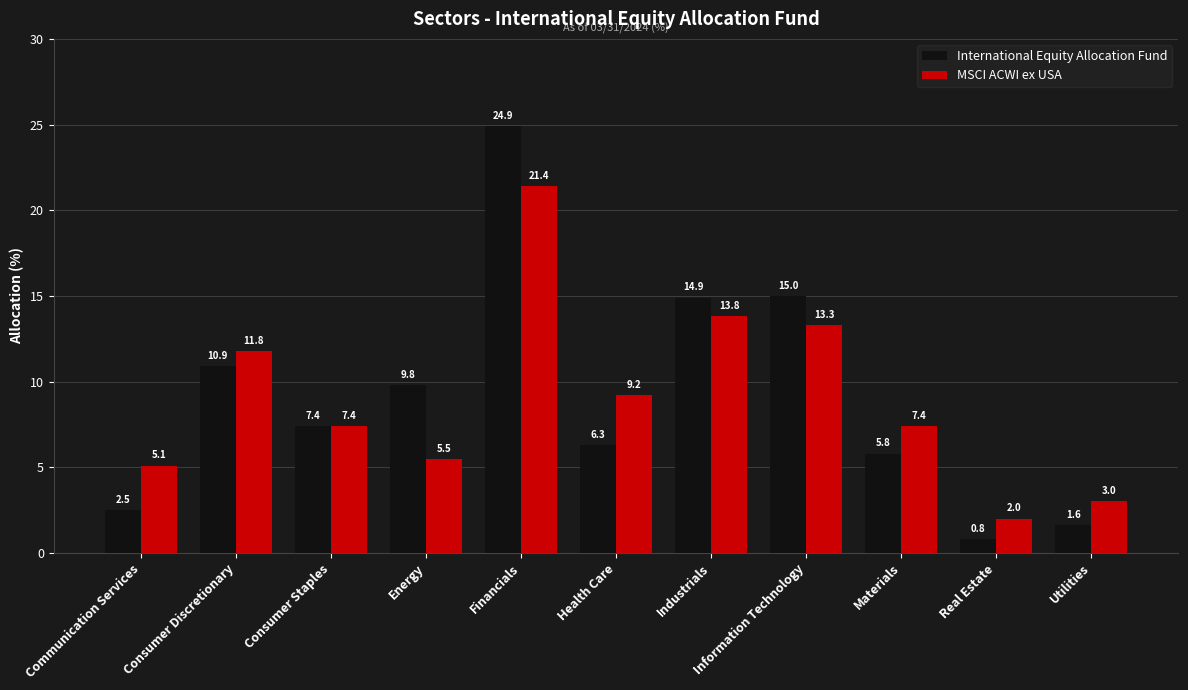

What is the difference between the highest and lowest values at Real Estate?

1.2